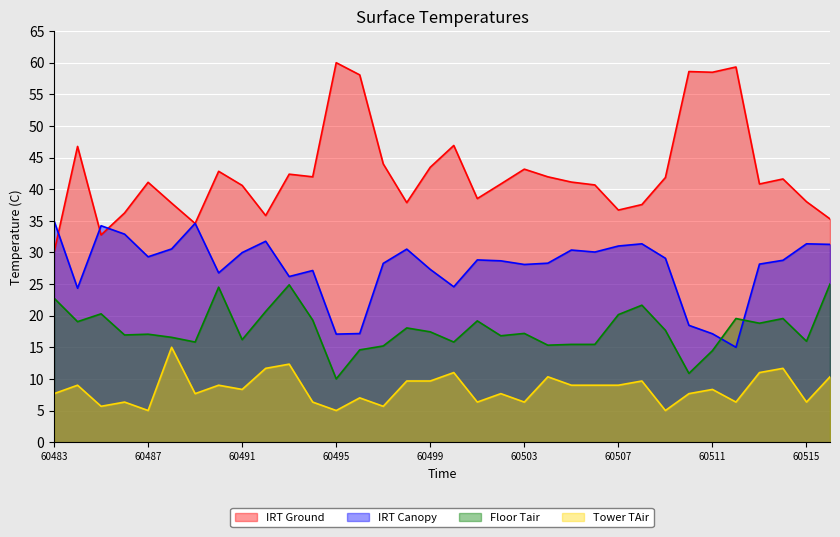

Does the chart display data point markers on the line(s)?

No